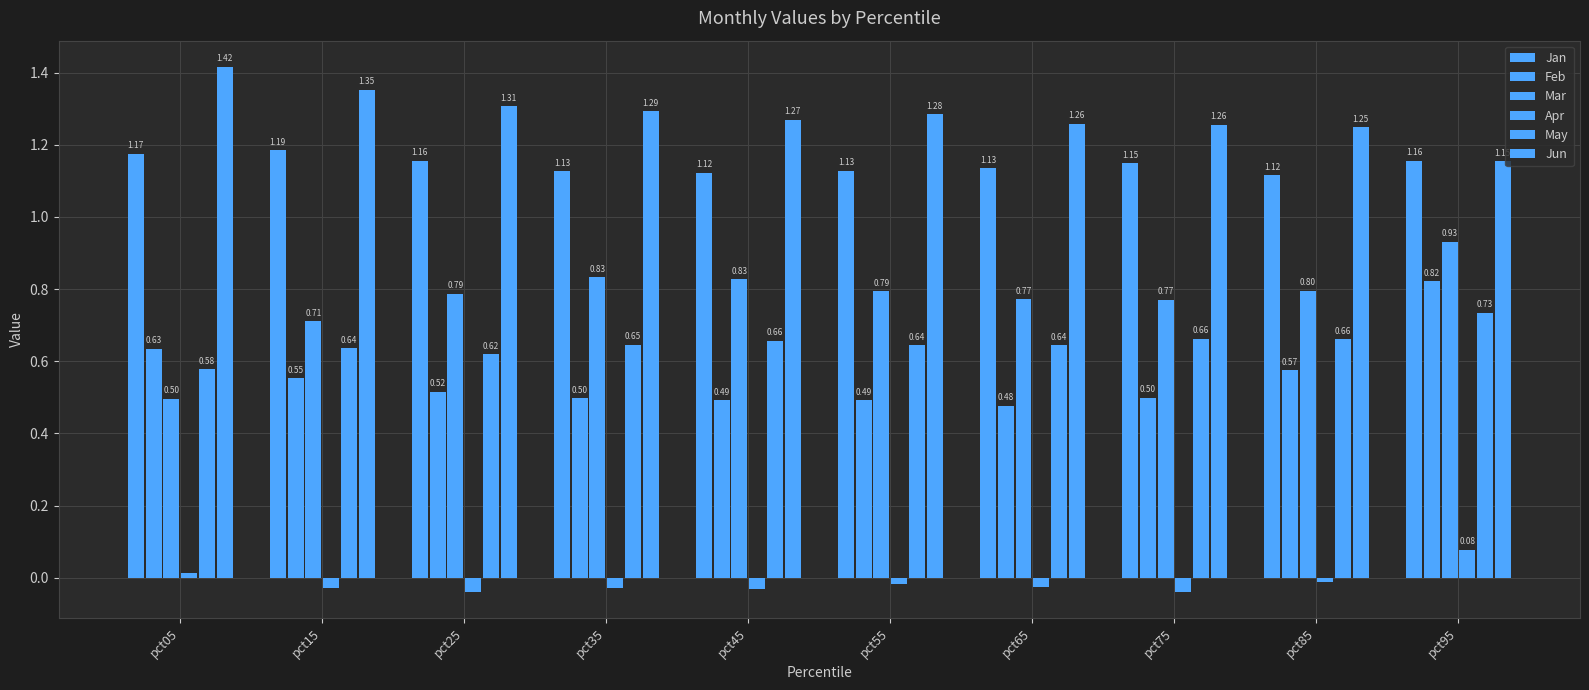

List the series in order of their peak value, lowest first.

Apr, May, Feb, Mar, Jan, Jun